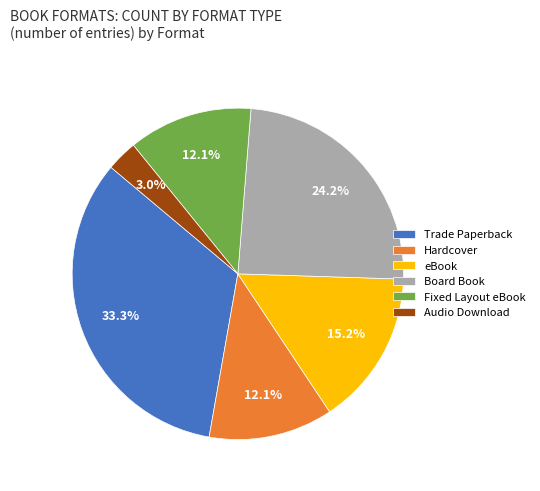

Count the number of slices in the pie.

6